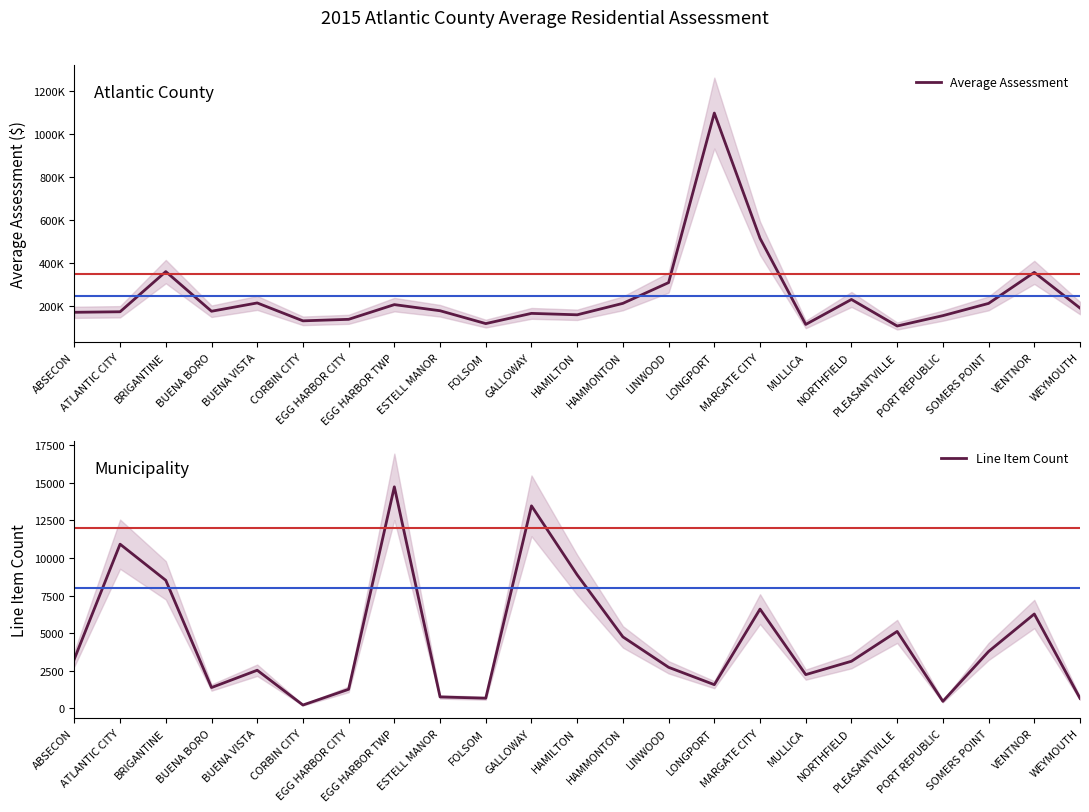

At which label is Average Assessment closest to 603181?

MARGATE CITY